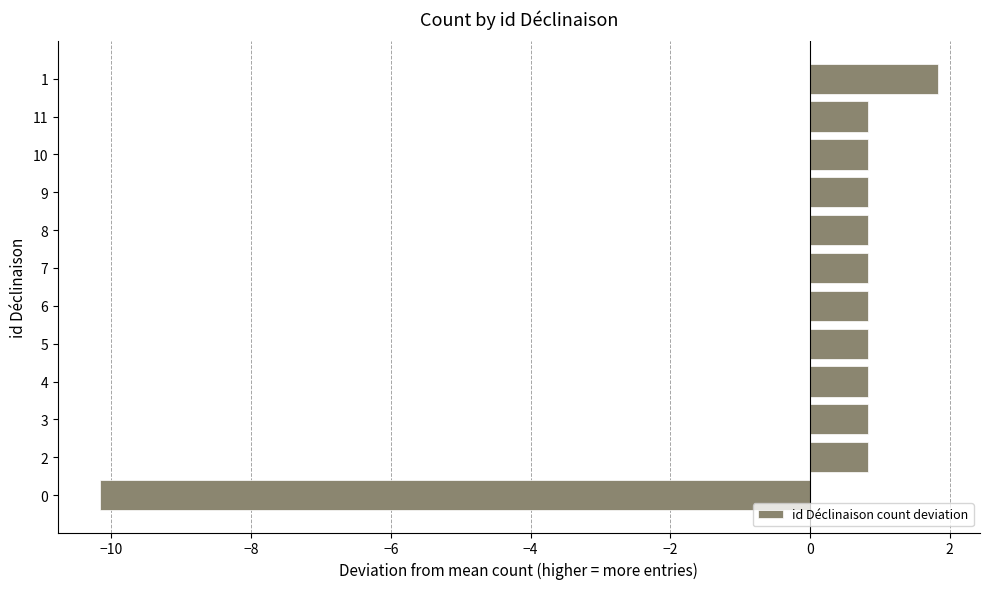

How many values exceed 0?

11